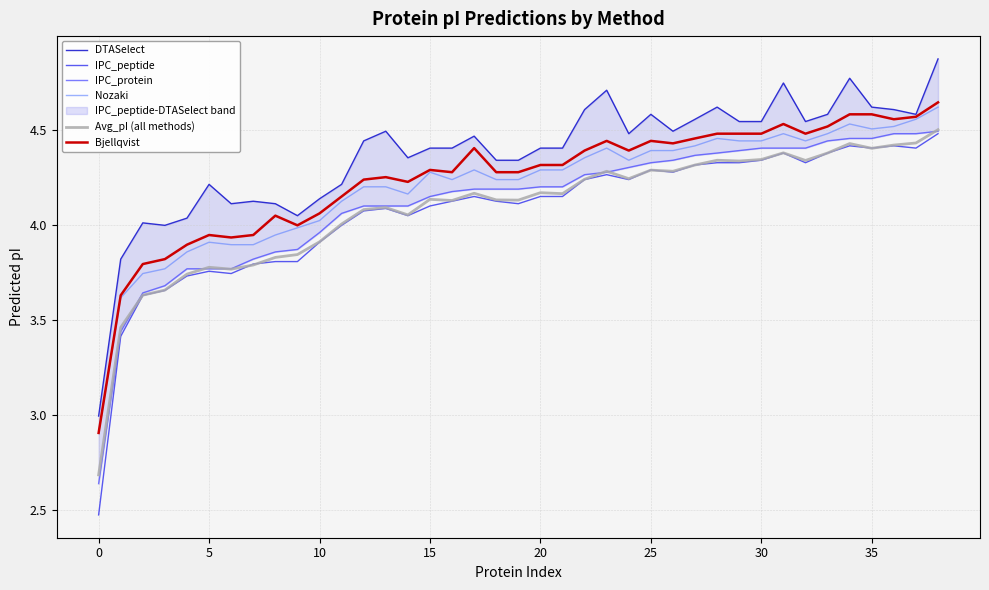

In IPC_peptide, how many points are higher than both neighbors (excluding endpoints)?

8